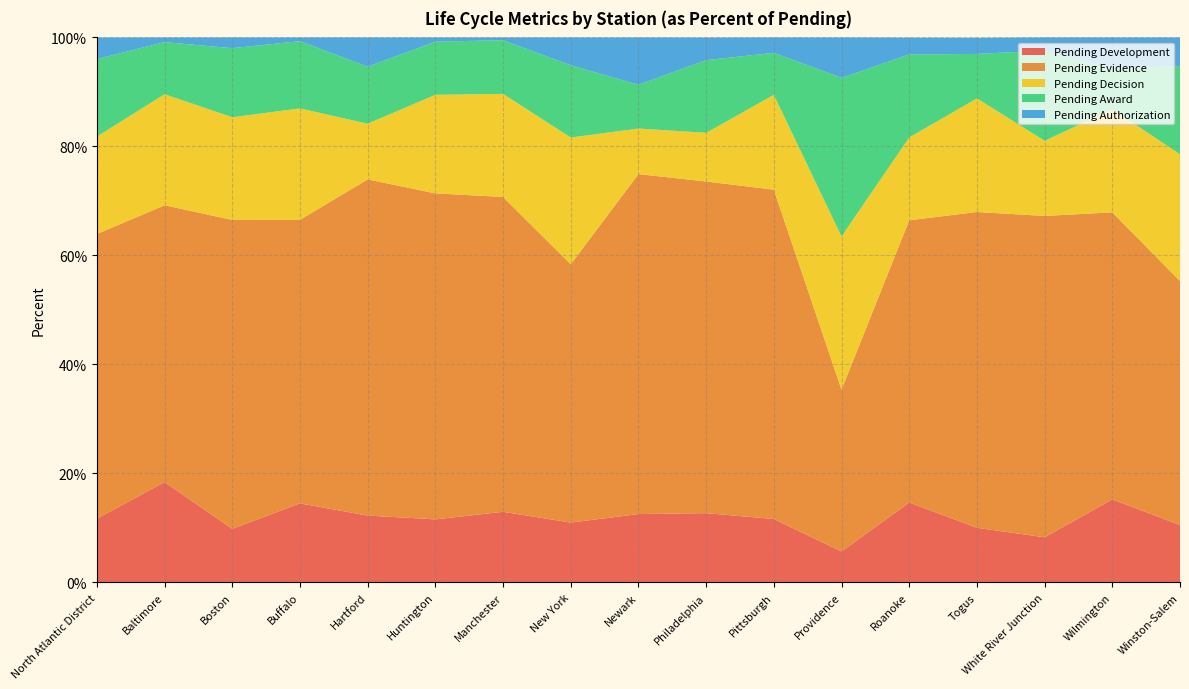

Reading right to left, what are all the values shown in this chart?

Pending Development: 0.1	0.2	0.1	0.1	0.1	0.1	0.1	0.1	0.1	0.1	0.1	0.1	0.1	0.1	0.1	0.2	0.1
Pending Evidence: 0.4	0.5	0.6	0.6	0.5	0.3	0.6	0.6	0.6	0.5	0.6	0.6	0.6	0.5	0.6	0.5	0.5
Pending Decision: 0.2	0.2	0.1	0.2	0.2	0.3	0.2	0.1	0.1	0.2	0.2	0.2	0.1	0.2	0.2	0.2	0.2
Pending Award: 0.2	0.1	0.2	0.1	0.2	0.3	0.1	0.1	0.1	0.1	0.1	0.1	0.1	0.1	0.1	0.1	0.1
Pending Authorization: 0.1	0.1	0.0	0.0	0.0	0.1	0.0	0.0	0.1	0.1	0.0	0.0	0.1	0.0	0.0	0.0	0.0